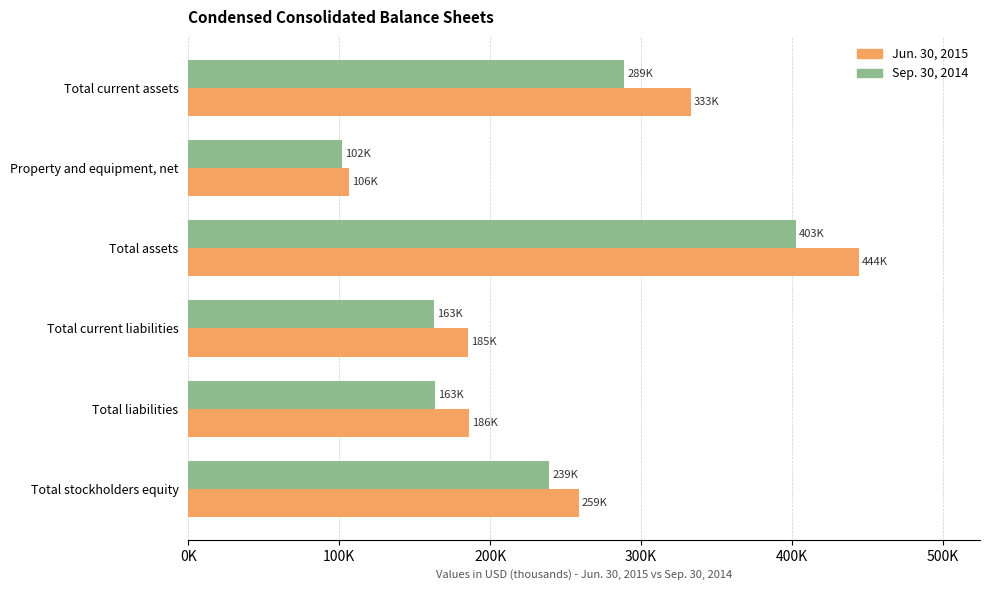

What are all the series names shown in the legend?

Jun. 30, 2015, Sep. 30, 2014